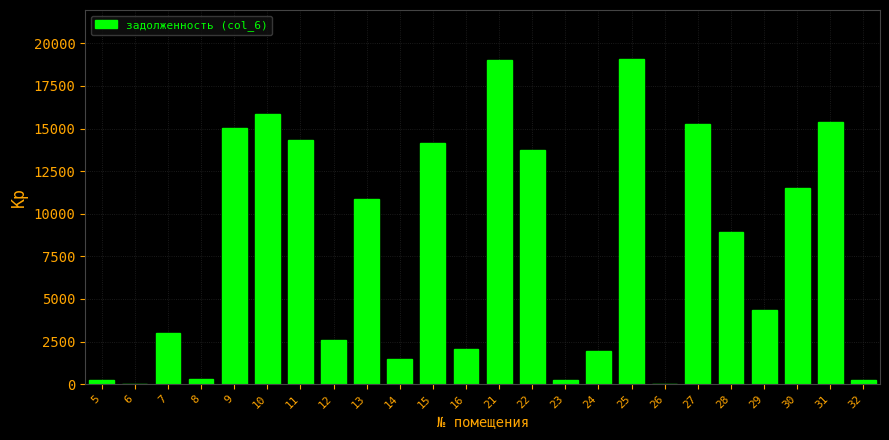

What is the maximum value shown in the chart?

19091.3